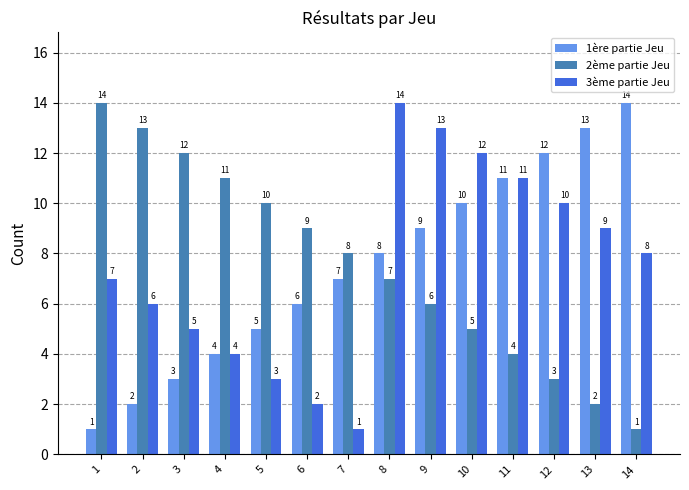

What is the minimum value for 2ème partie Jeu?

1